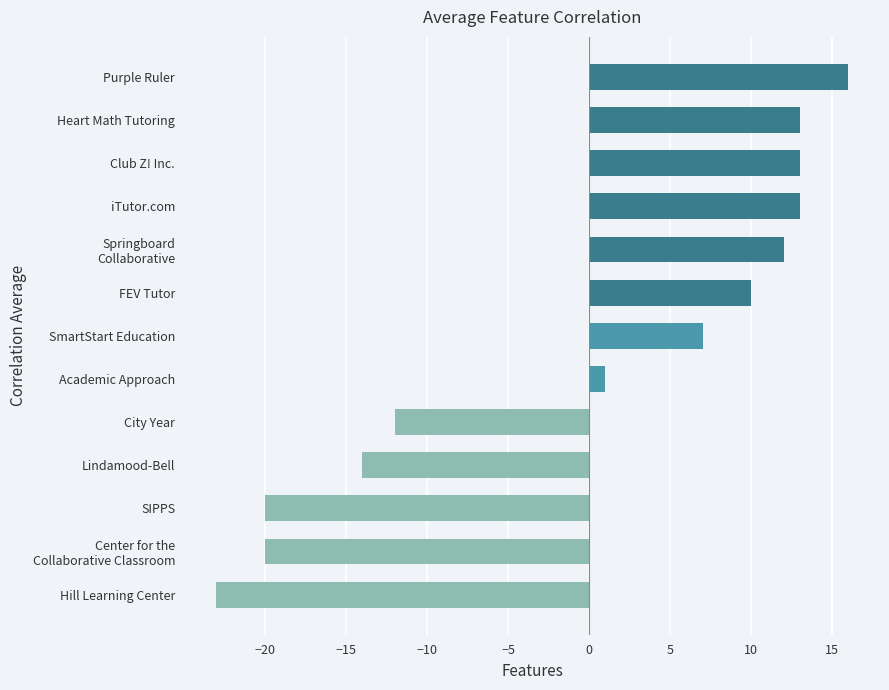

What is the difference between the maximum and minimum values?

39